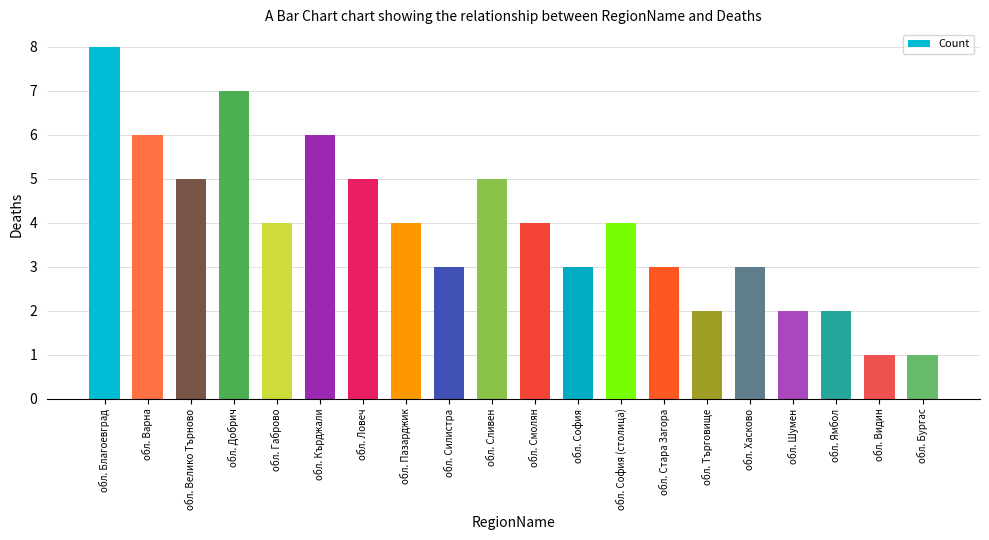

What is the change in value from обл. Велико Търново to обл. Шумен?

-3